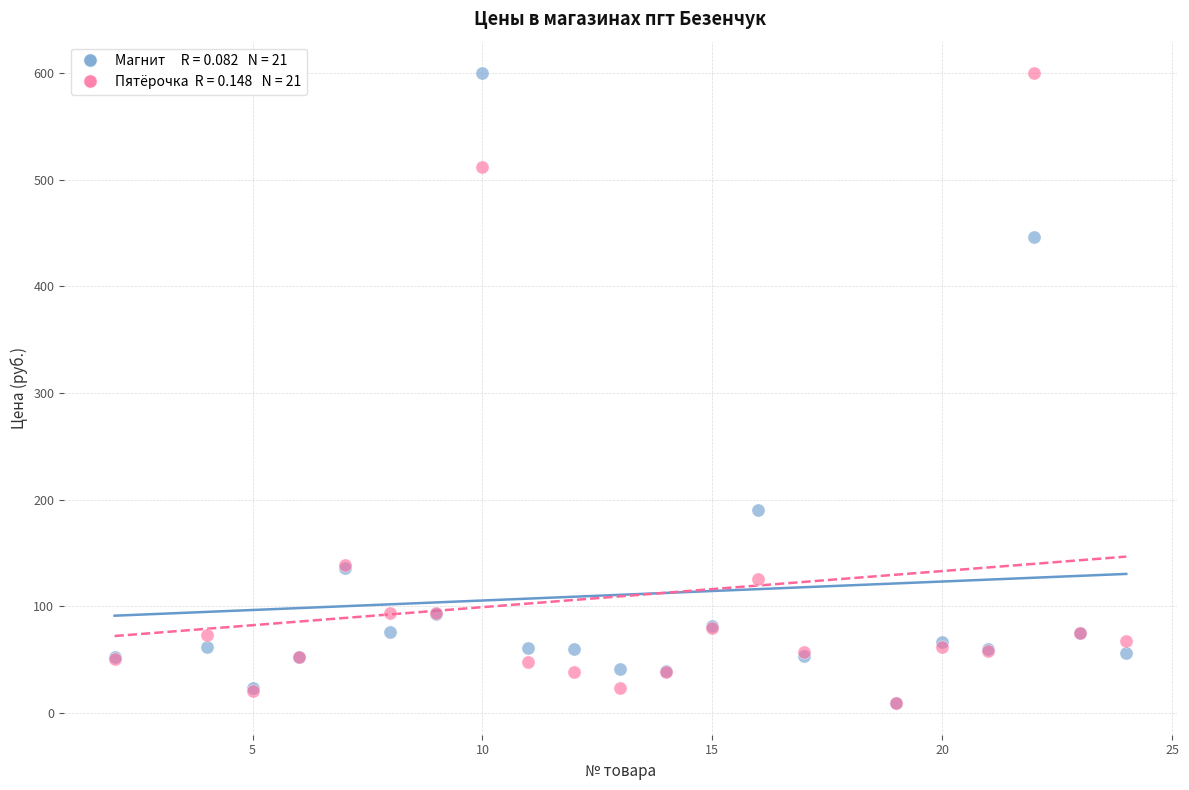

Across all series, what Y value is closest to 304?

190.0